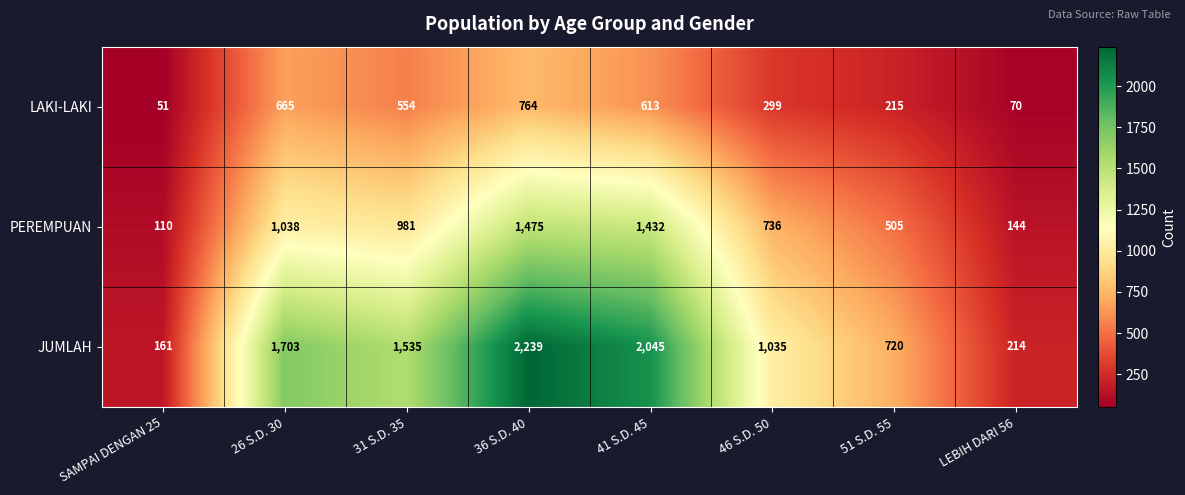

What is the difference between the JUMLAH values at SAMPAI DENGAN 25 and 36 S.D. 40?

2078